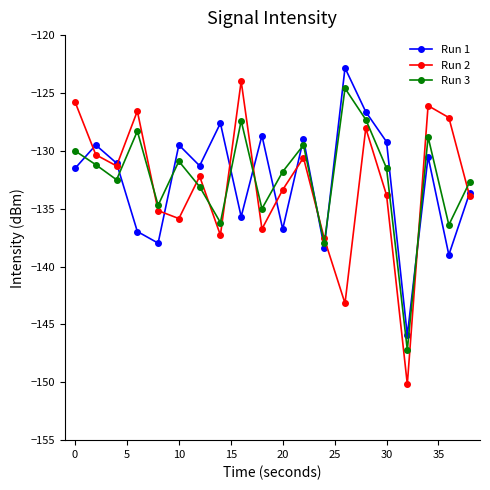

Which series has the widest spread of values?

Run 2